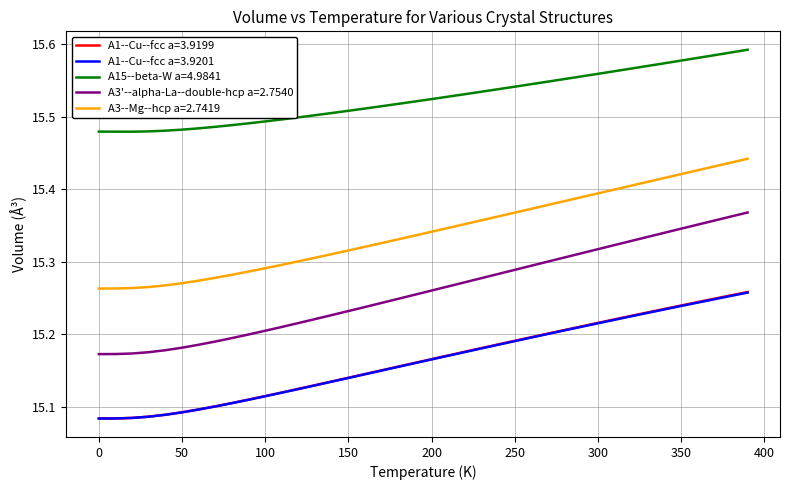

How many lines are shown in the chart?

5